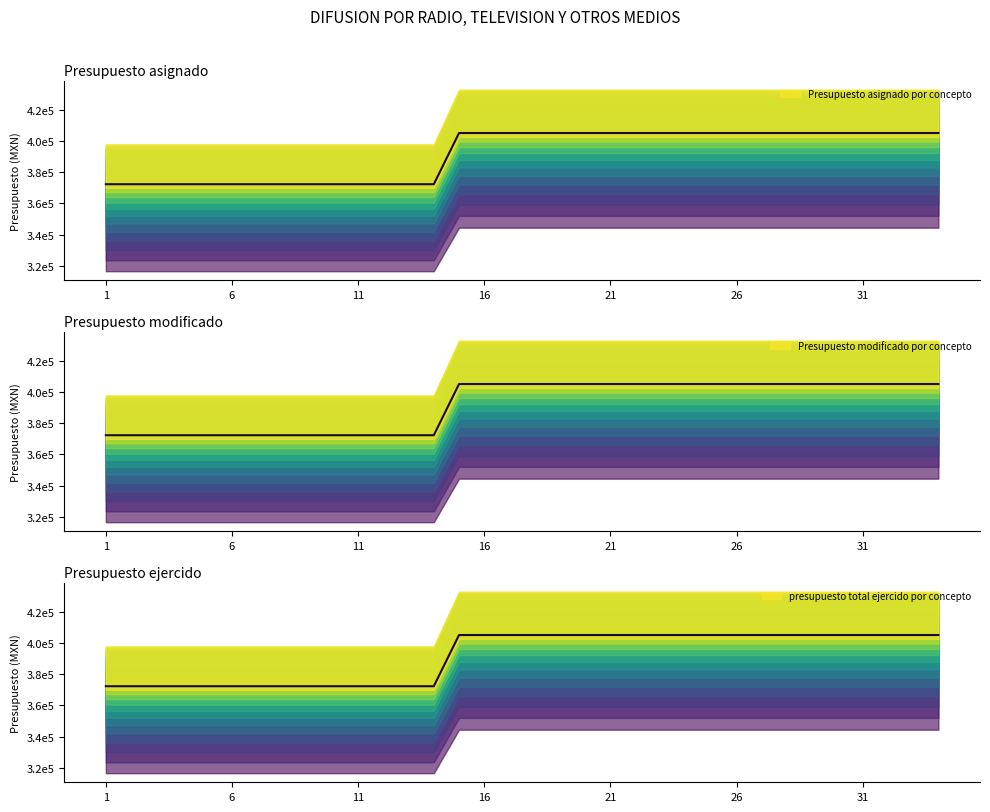

What is the value of the Presupuesto modificado por concepto point at the 32nd from the left?

405262.2